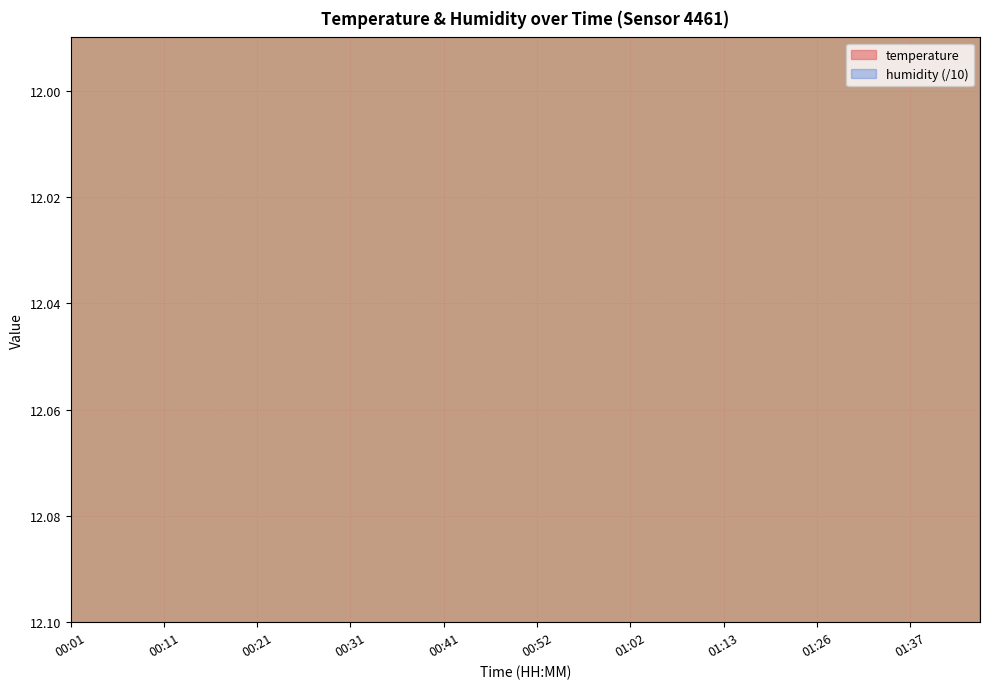

Which category has the highest value across all series?

00:01